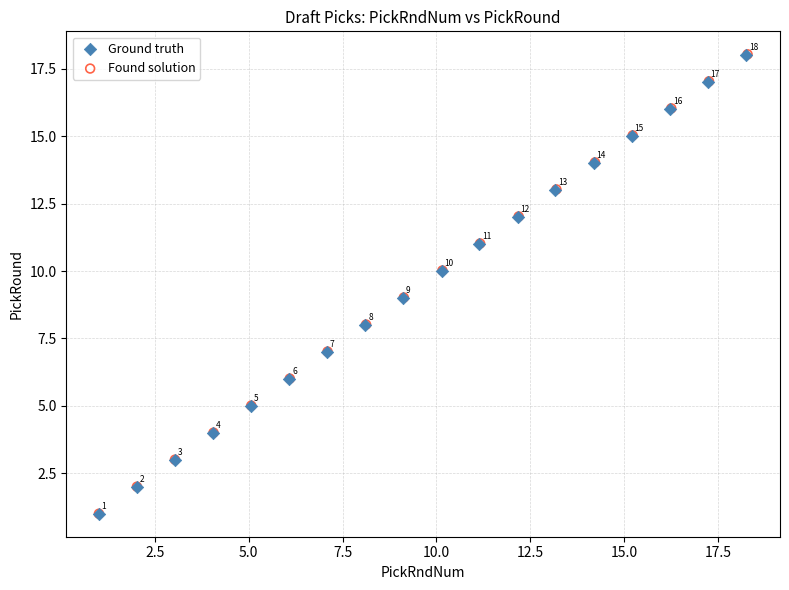

Which series contains the highest Y value?

Found solution